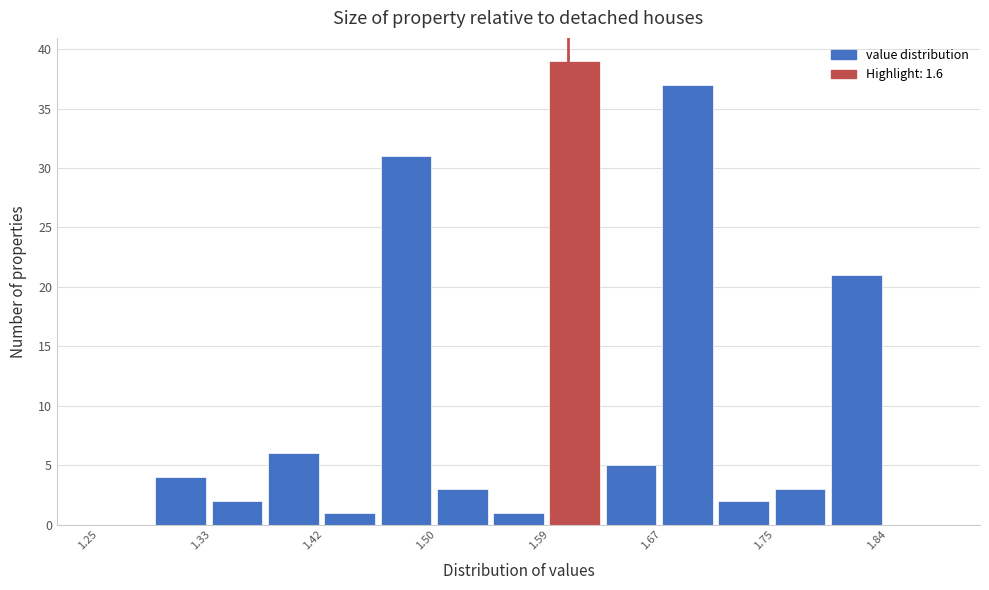

Reading left to right, transcribe this chart: for each bar, give the range it covers on the x-axis and its height. Neither the bar edges nor the heights are printed on the chart, so give them approximately, as read against the axes.

1.250 to 1.292: 0
1.292 to 1.334: 4
1.334 to 1.376: 2
1.376 to 1.418: 6
1.418 to 1.460: 1
1.460 to 1.502: 31
1.502 to 1.544: 3
1.544 to 1.586: 1
1.586 to 1.628: 39
1.628 to 1.670: 5
1.670 to 1.712: 37
1.712 to 1.754: 2
1.754 to 1.796: 3
1.796 to 1.838: 21
1.838 to 1.880: 0